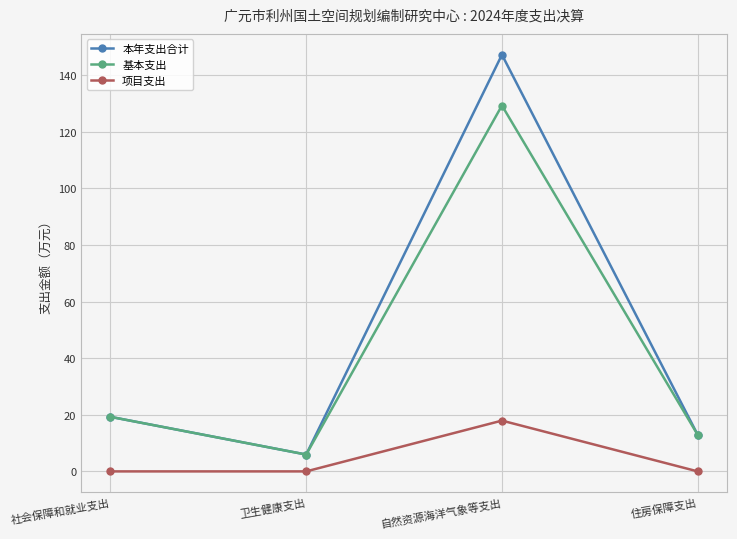

What is the difference between the 基本支出 values at 社会保障和就业支出 and 住房保障支出?

6.4